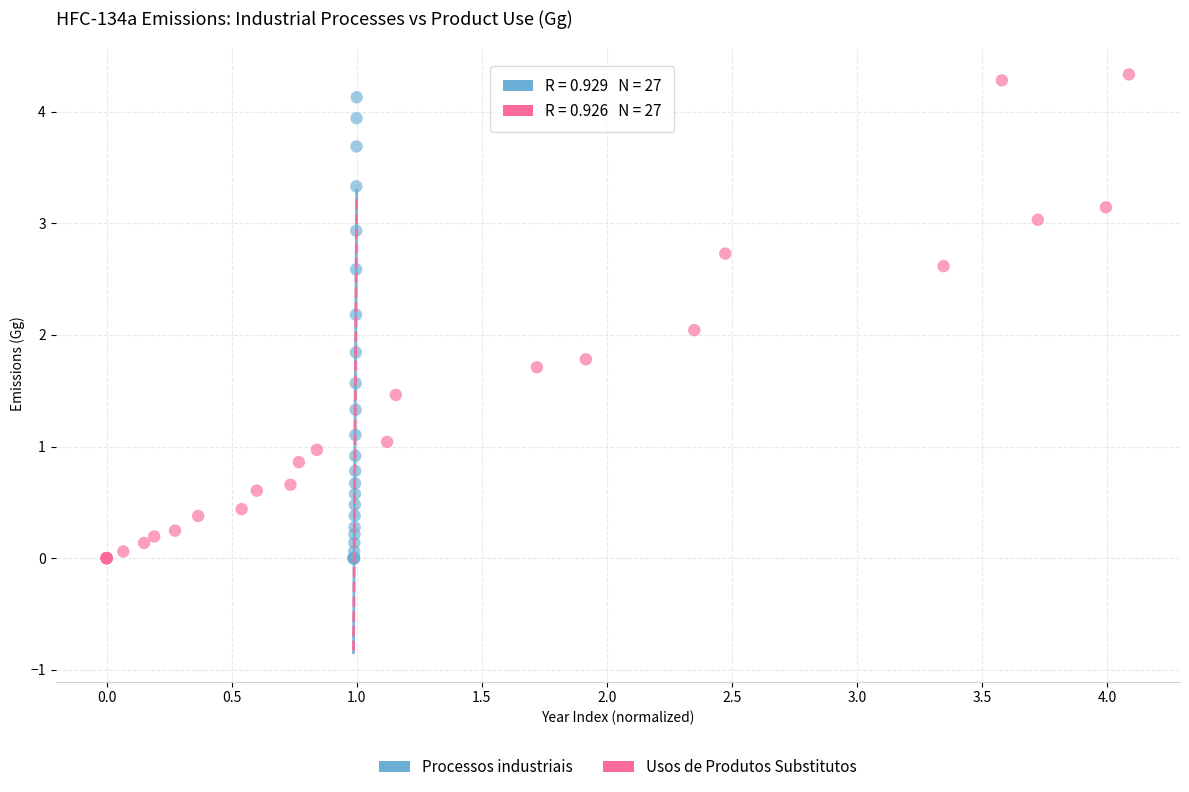

Which series has the widest spread of Y values?

Usos de Produtos Substitutos